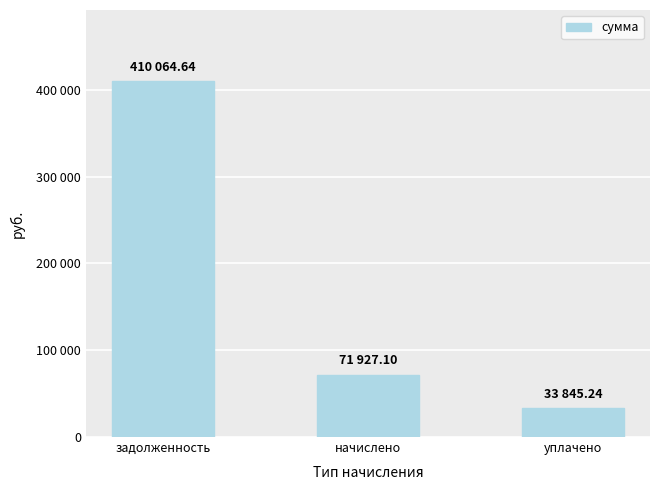

Does the chart contain any negative values?

No